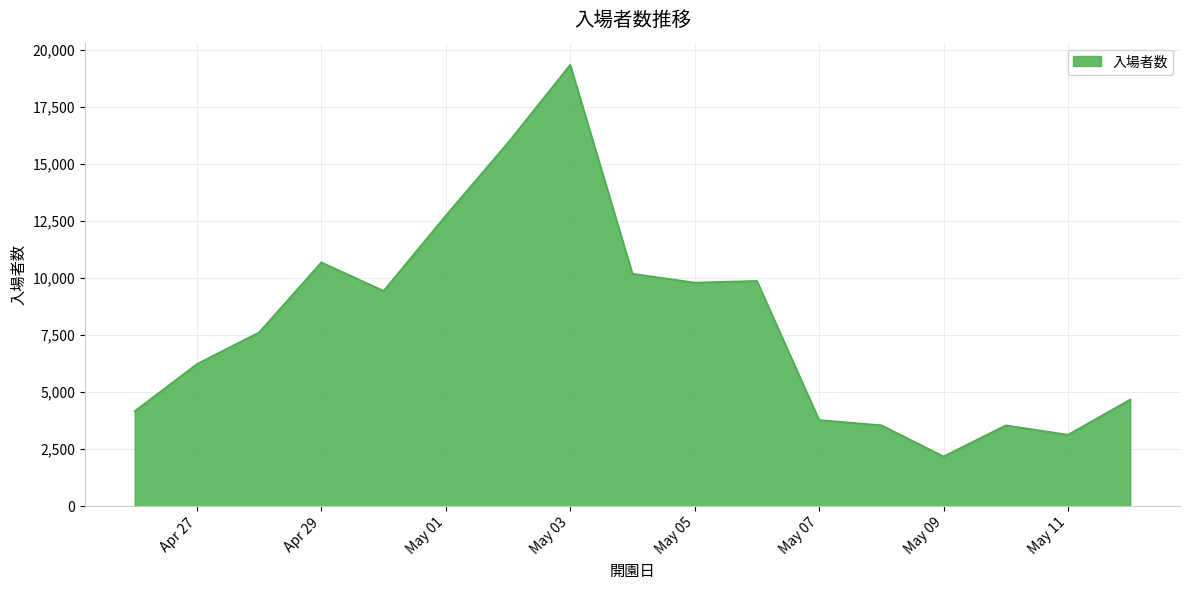

What is the smallest value displayed?

2174